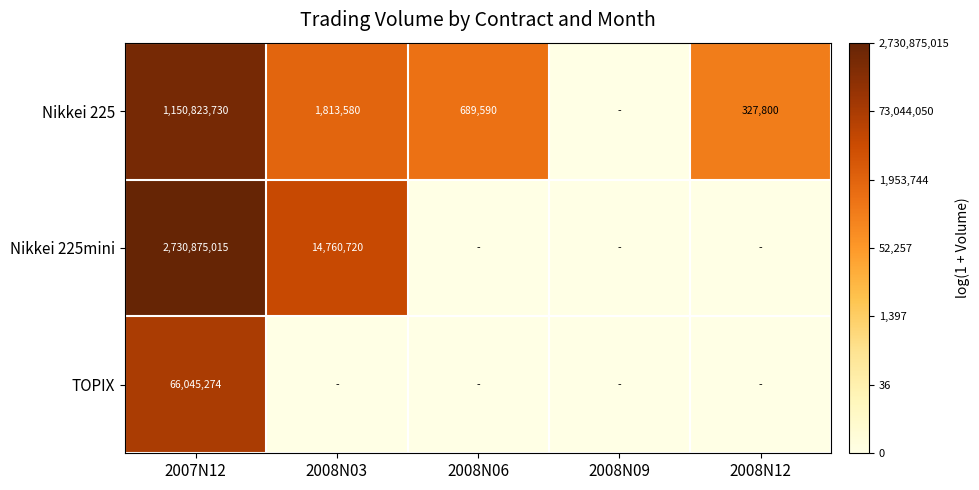

True or false: TOPIX has a value of 66045274 at 2007N12.

True